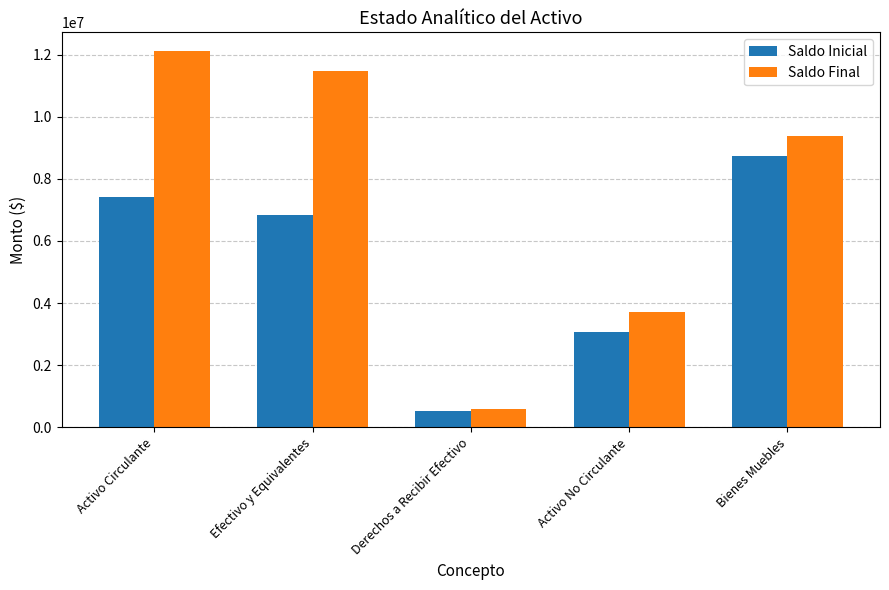

What is the greatest value displayed?

12114505.4